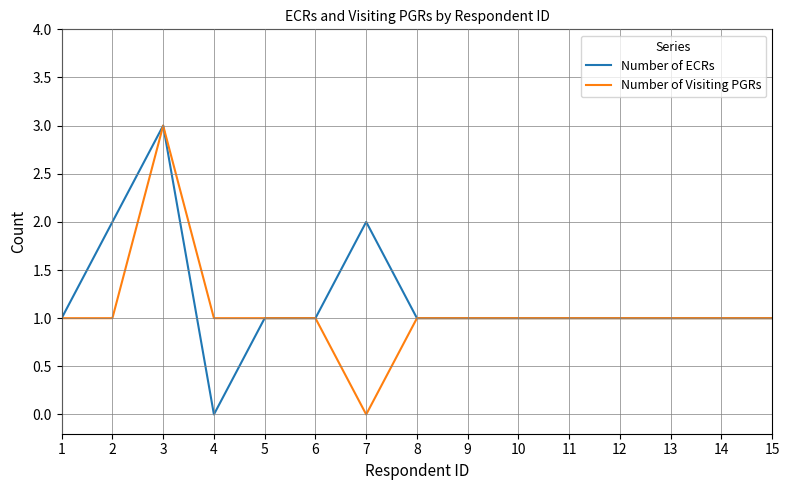

The value of Number of Visiting PGRs at 3 is 3. True or false?

True